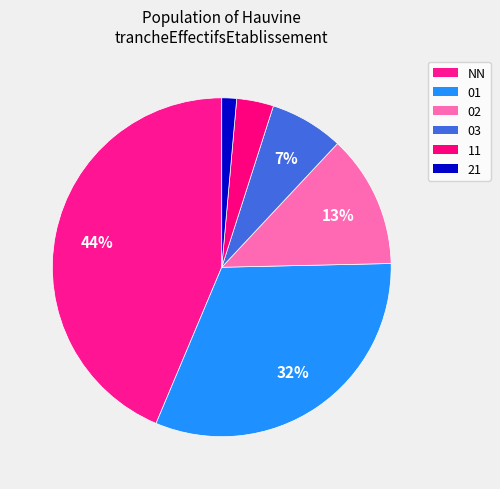

Rank the categories by value from highest to lowest.

NN, 01, 02, 03, 11, 21